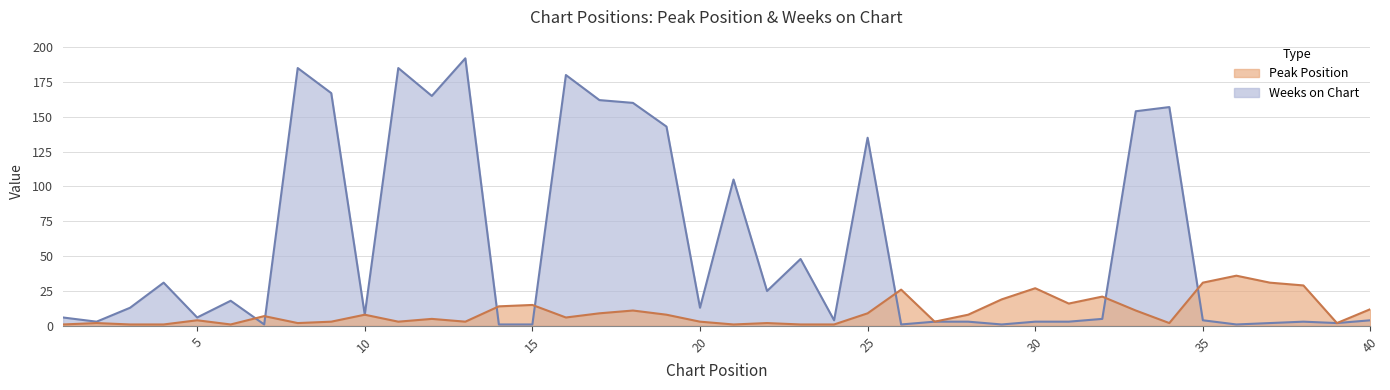

Which series has the largest total across all categories?

Weeks on Chart